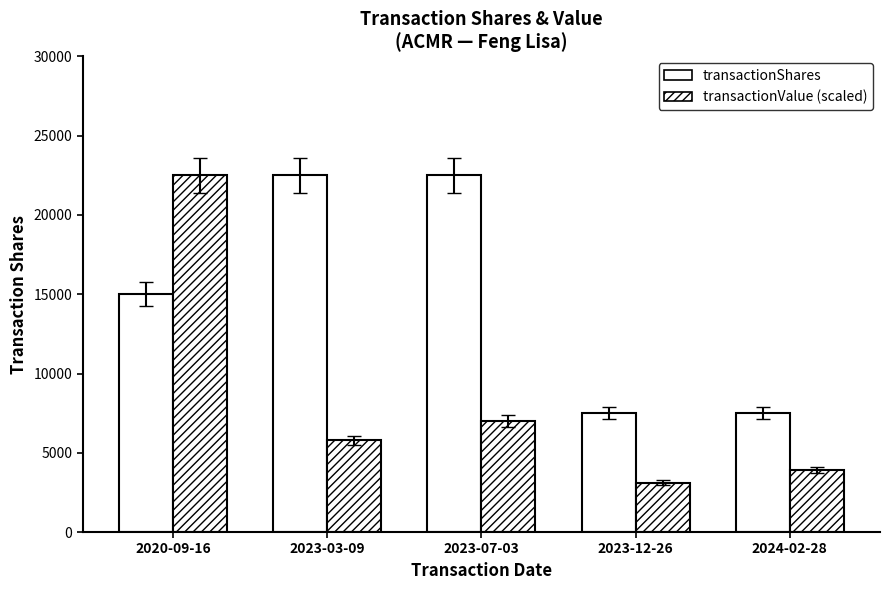

What is the sum of all transactionShares values?

75000.0